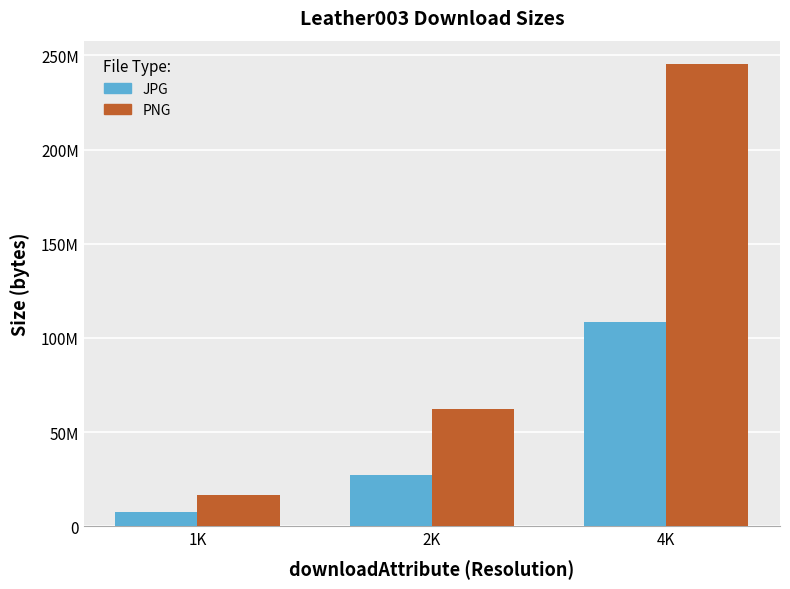

What are all the series names shown in the legend?

JPG, PNG